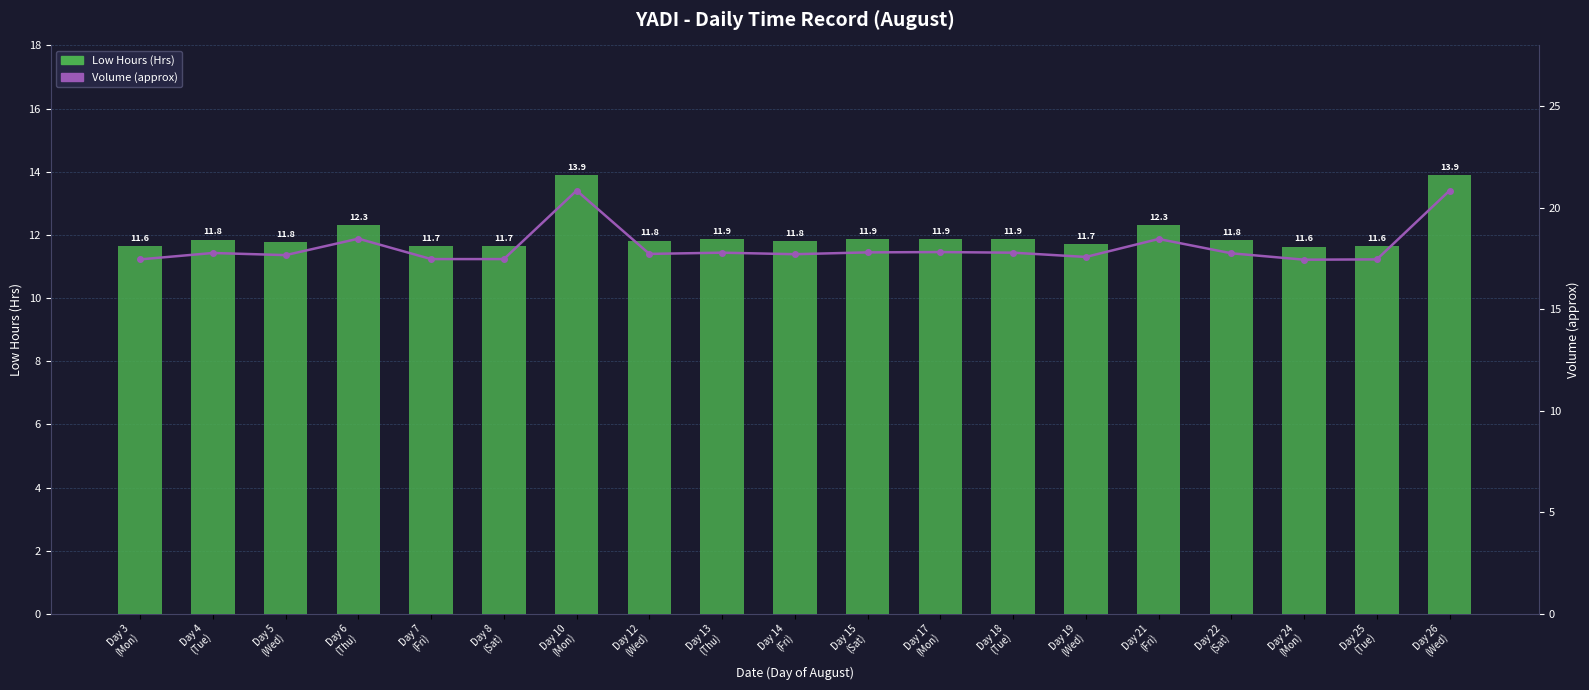

What is the sum of the Low Hours (Hrs) values at Day 8
(Sat) and Day 15
(Sat)?

23.5